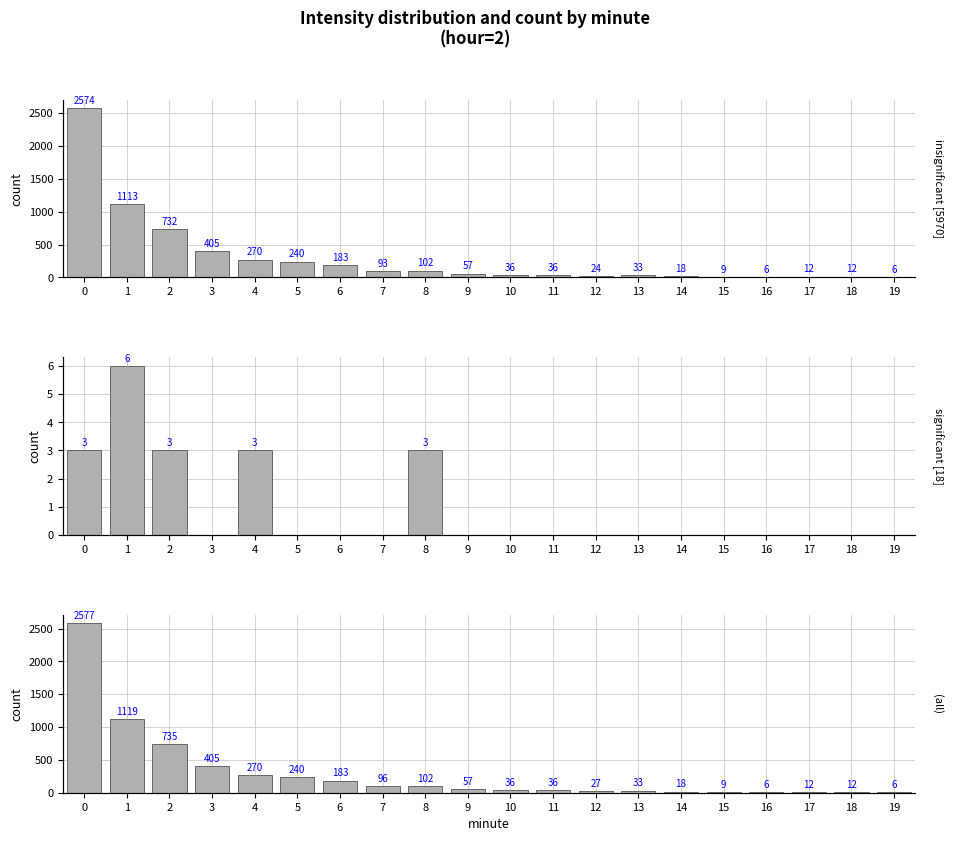

What is the change in value from 10 to 14?

-18